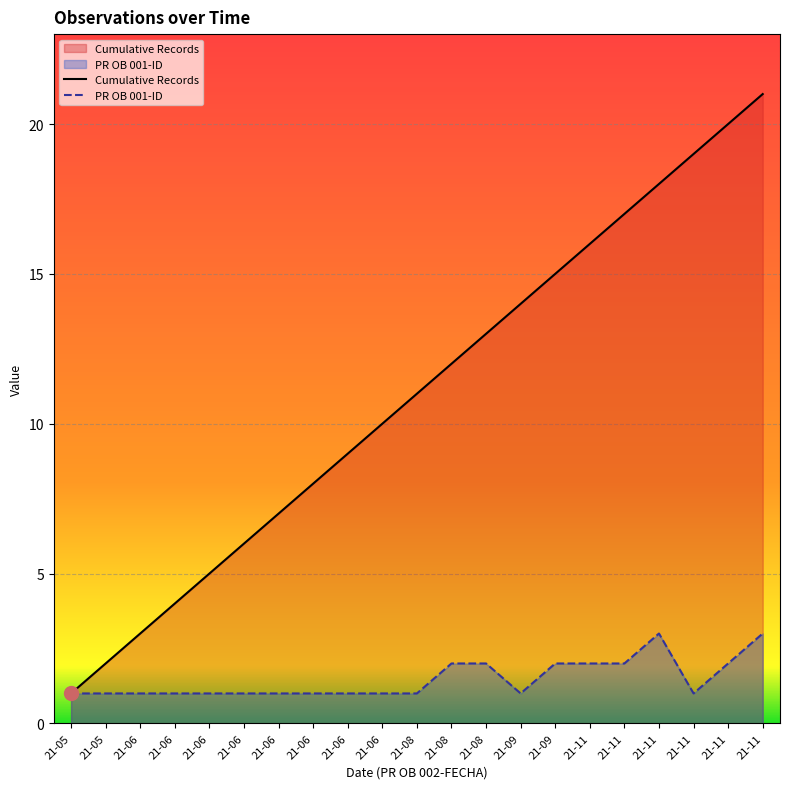

True or false: PR OB 001-ID has more than 0 interior local peaks.

True